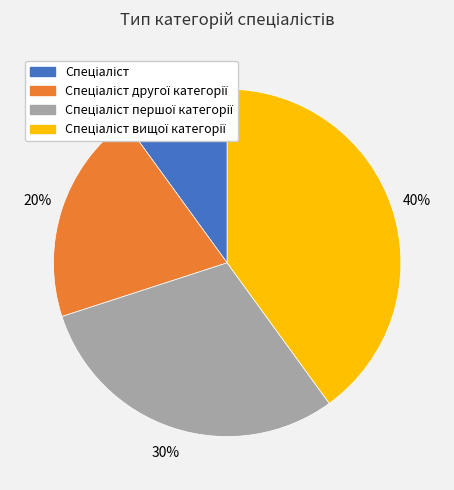

How many segments does this pie chart have?

4